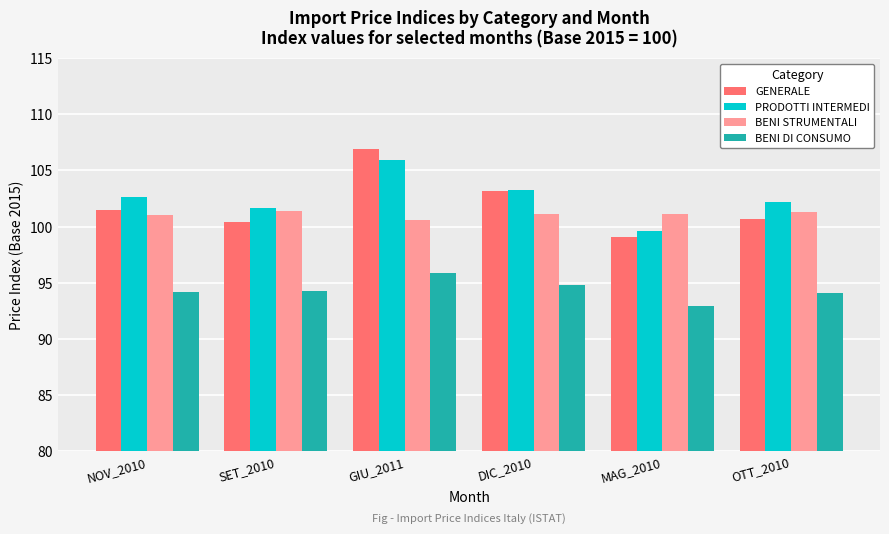

What is the difference between the highest and lowest values at NOV_2010?

8.4